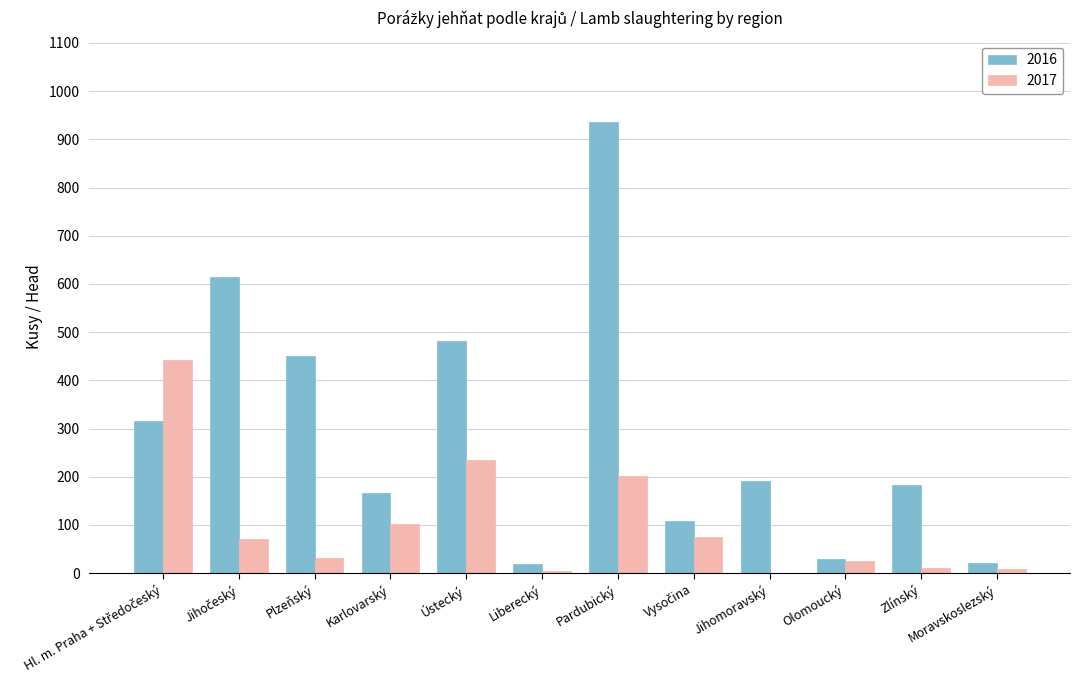

What is the maximum value shown in the chart?

936